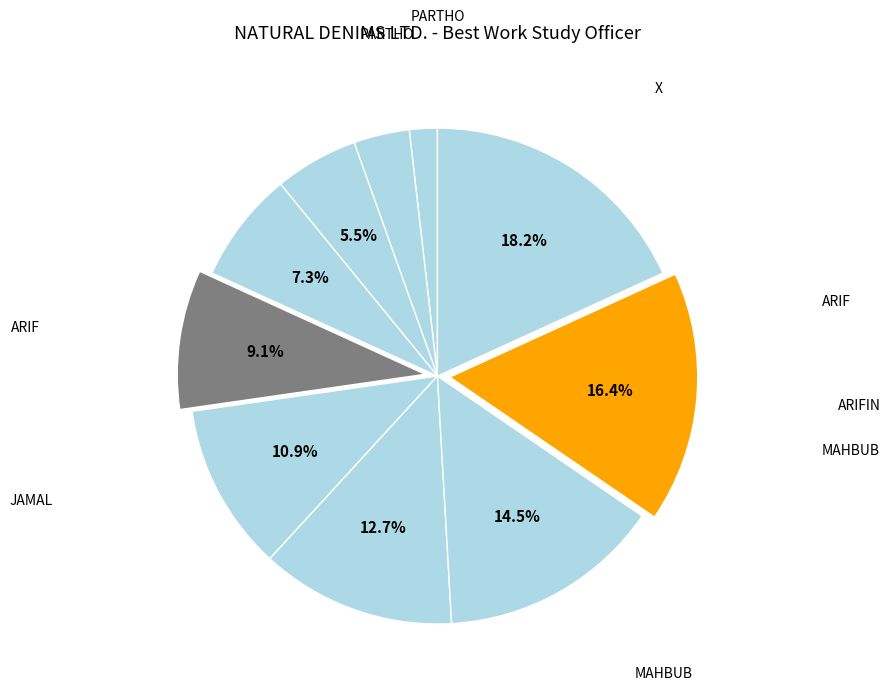

How many slices are in this pie chart?

10